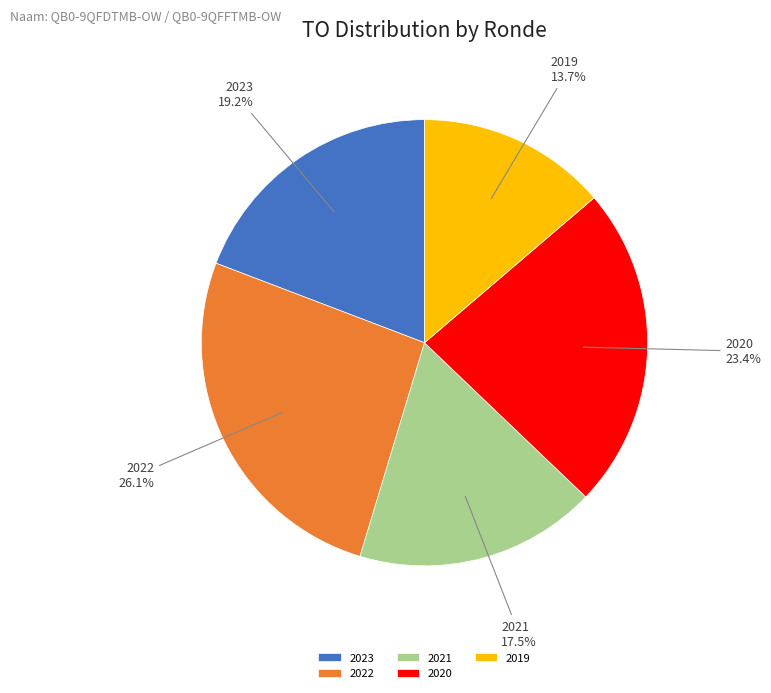

Which slice is the smallest?

2019